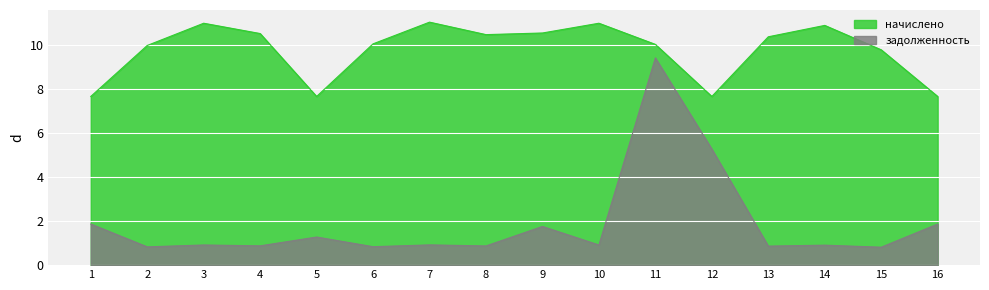

What is the value of the задолженность point at the 13th from the left?

0.9